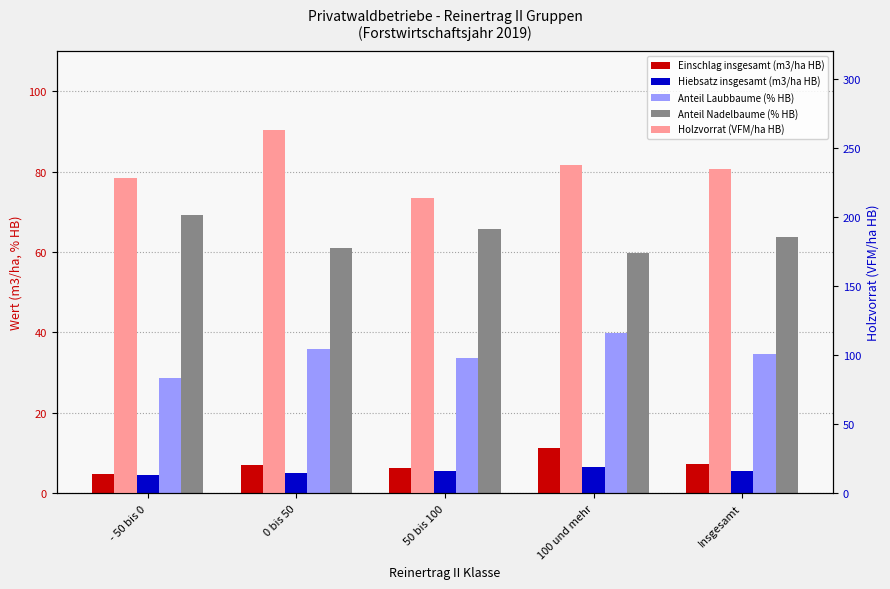

What is the maximum value for Hiebsatz insgesamt (m3/ha HB)?

6.6